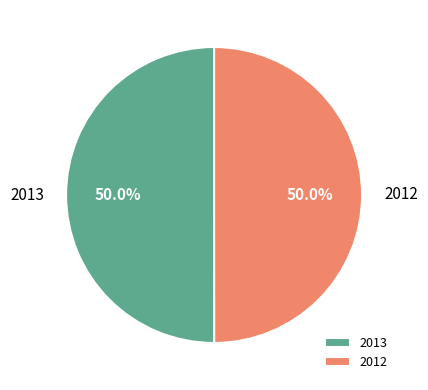

How many slices are in this pie chart?

2